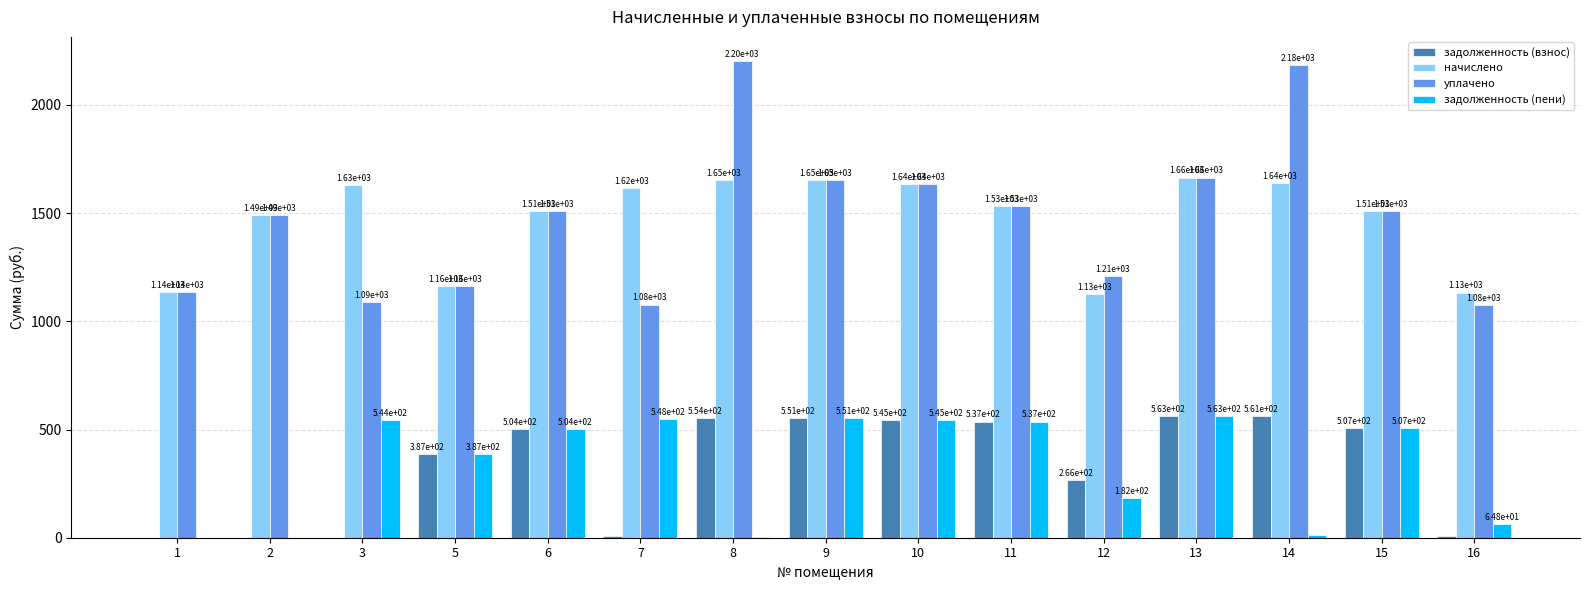

What is the approximate value of уплачено at 3?

1087.6